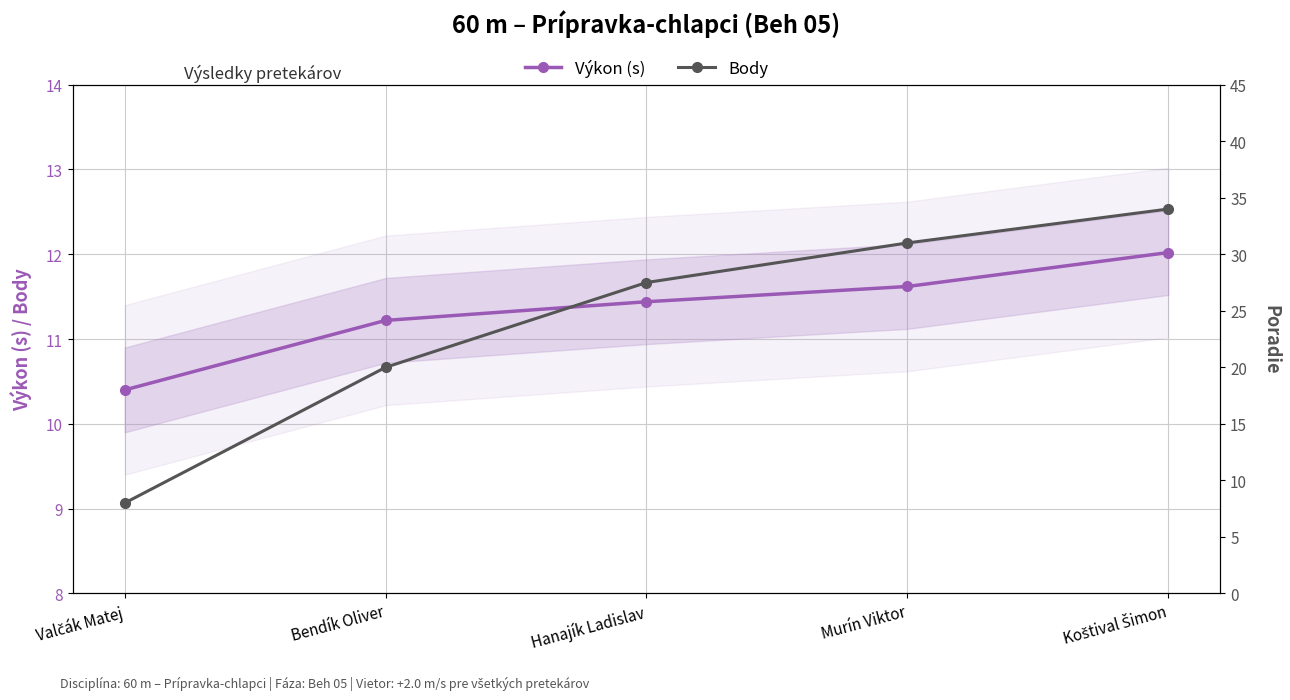

At which category does the chart reach its minimum across all series?

Valčák Matej